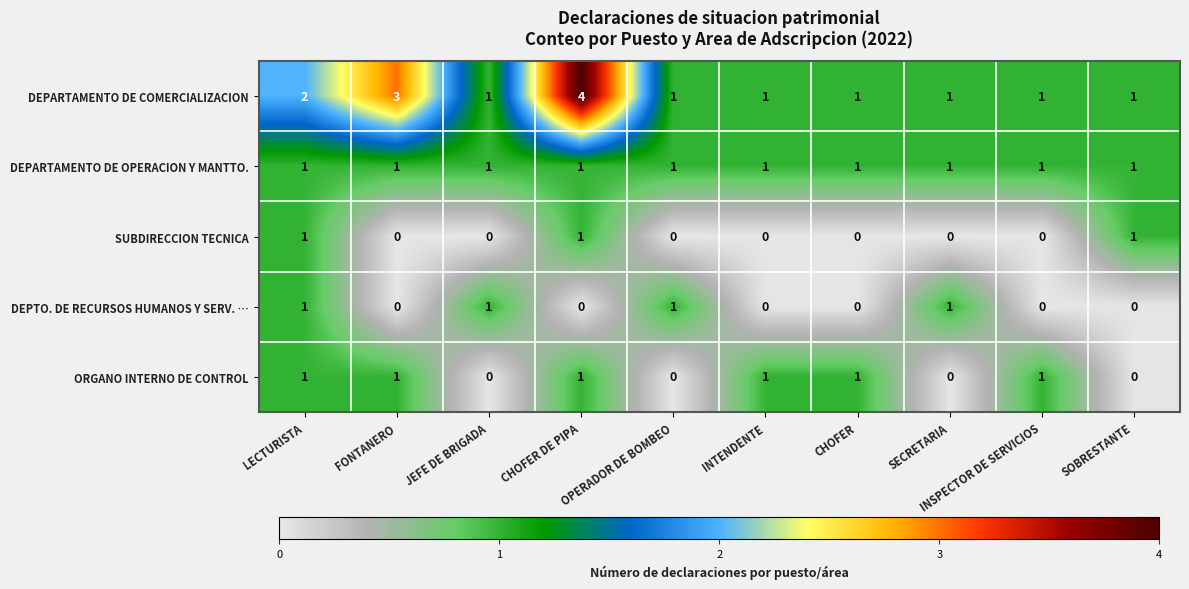

Which series has the widest spread of values?

DEPARTAMENTO DE COMERCIALIZACION